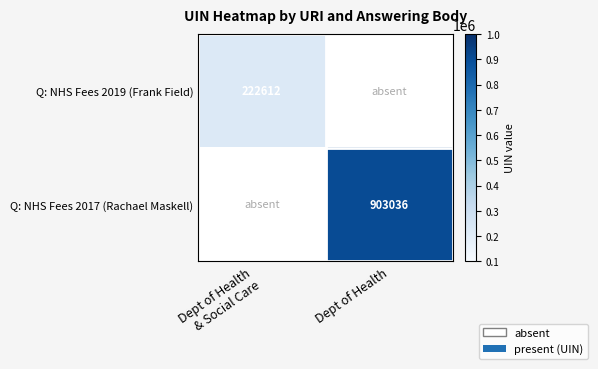

Between Dept of Health
& Social Care and Dept of Health, which is larger?

Dept of Health